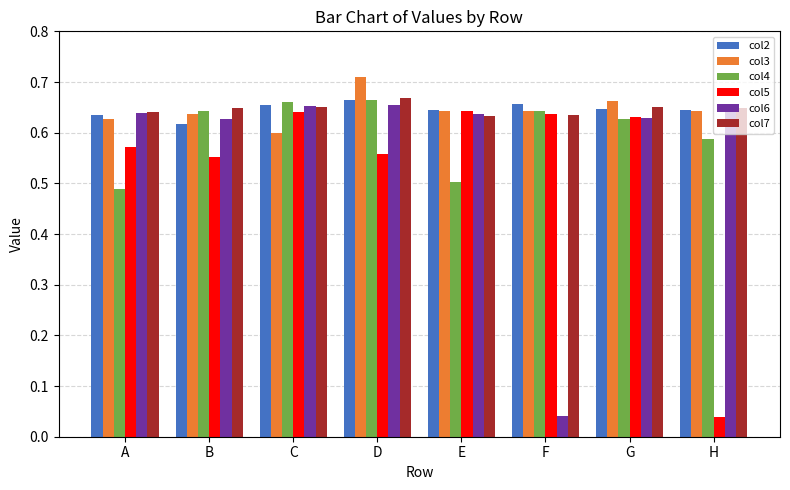

Is the value of col4 at G greater than the value of col6 at F?

Yes